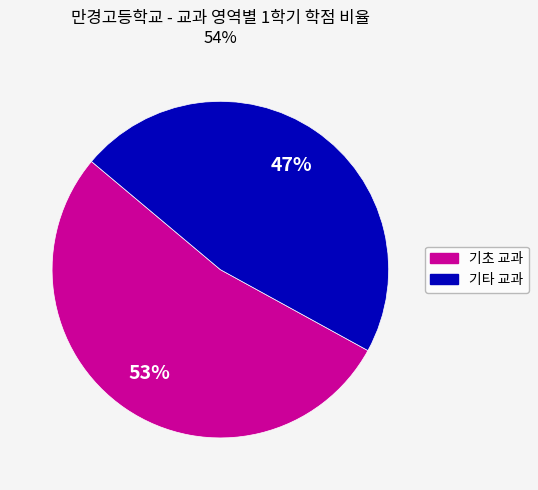

Is there any slice that represents more than half of the pie?

Yes